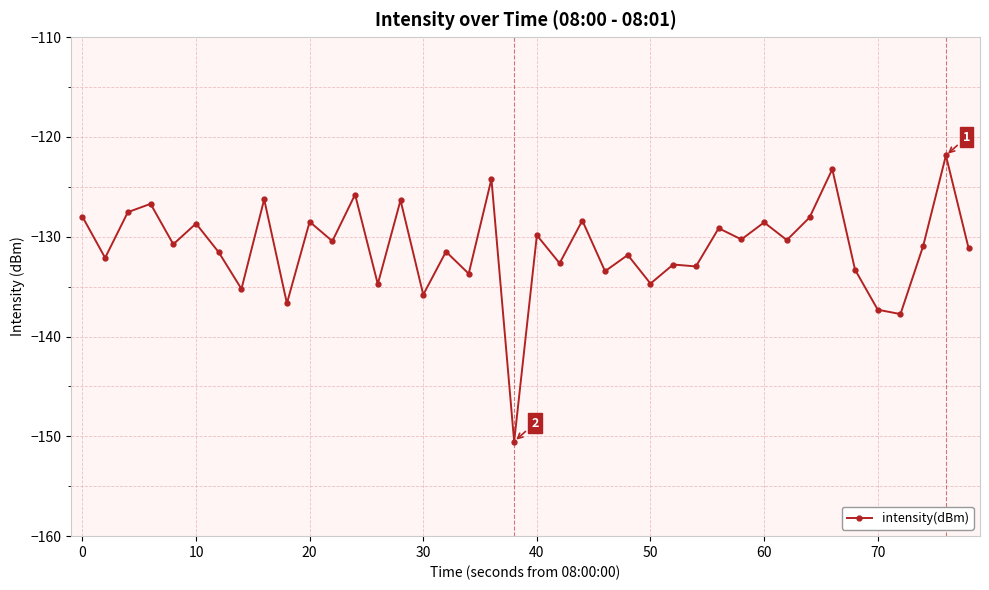

What is the greatest value displayed?

-121.9